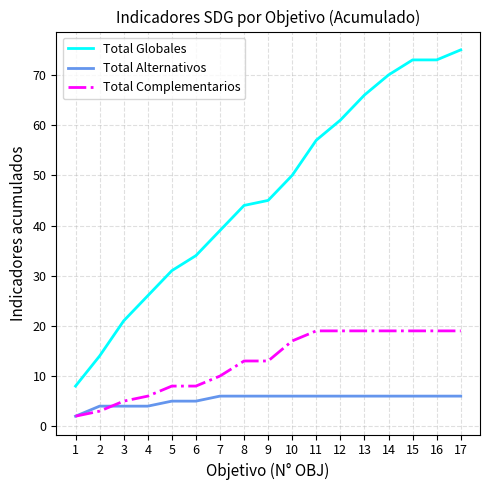

Which series has the largest total across all categories?

Total Globales